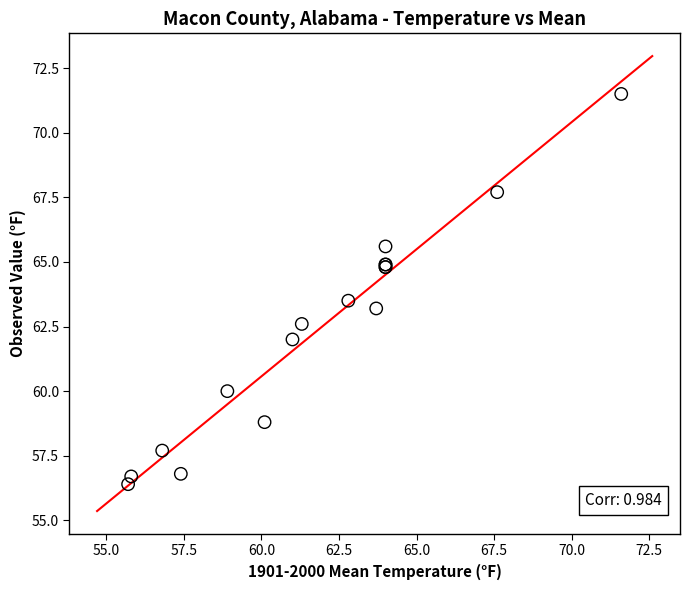

What Y value in the scatter plot is closest to 63?

63.2